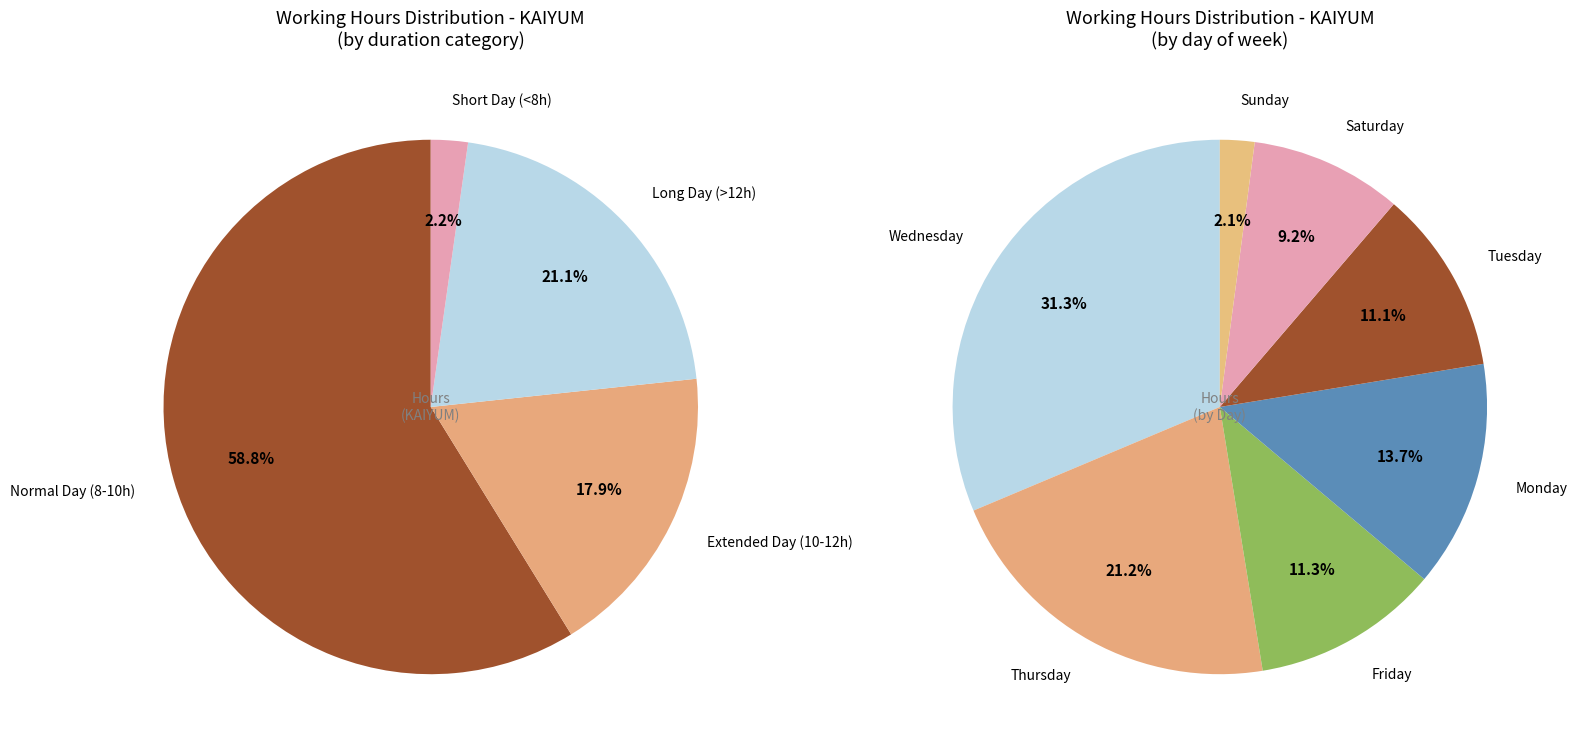

Do 29-Tue and 13-Tue together represent more than half of the pie?

No